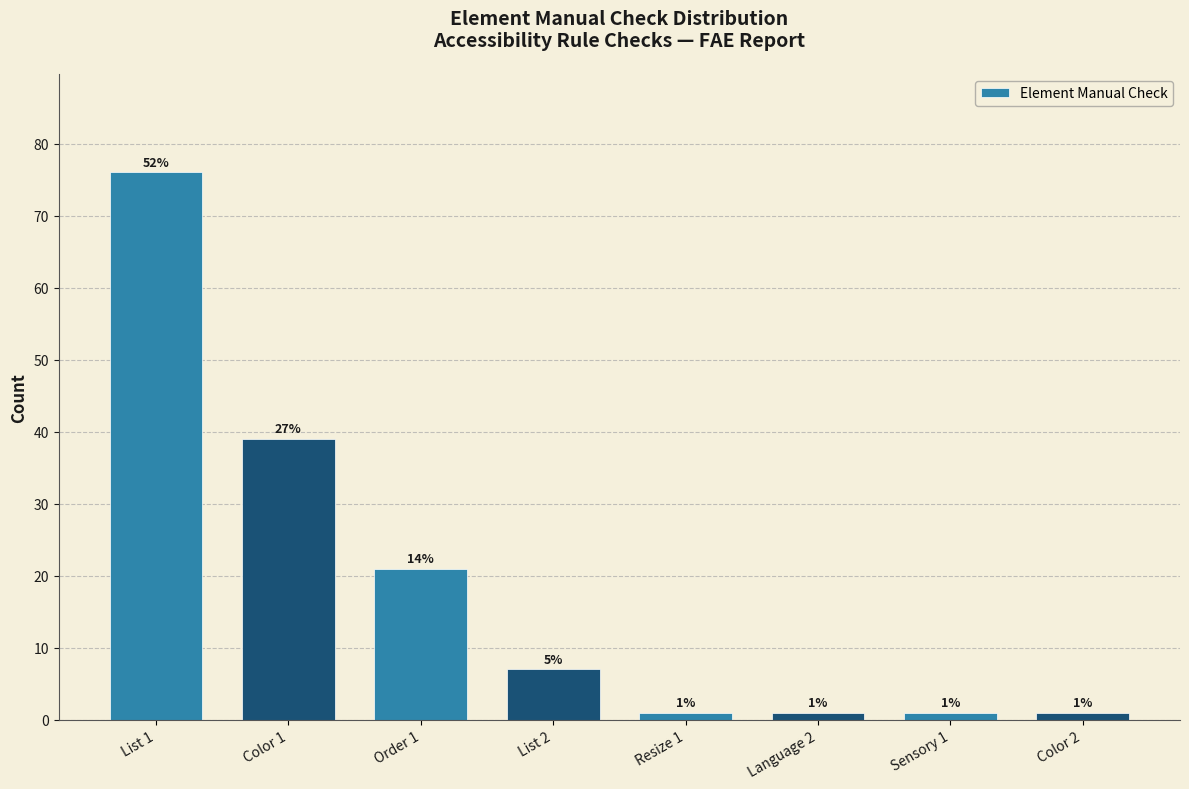

Reading left to right, transcribe all the data shown in this chart.

List 1=76	Color 1=39	Order 1=21	List 2=7	Resize 1=1	Language 2=1	Sensory 1=1	Color 2=1